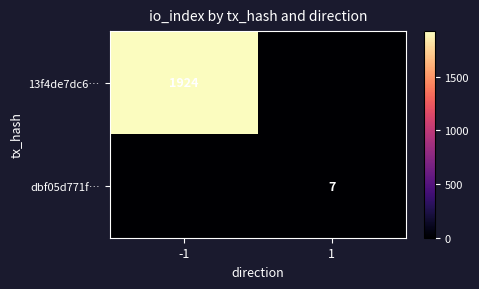

True or false: 13f4de7dc6… has a value of 1924 at -1.

True